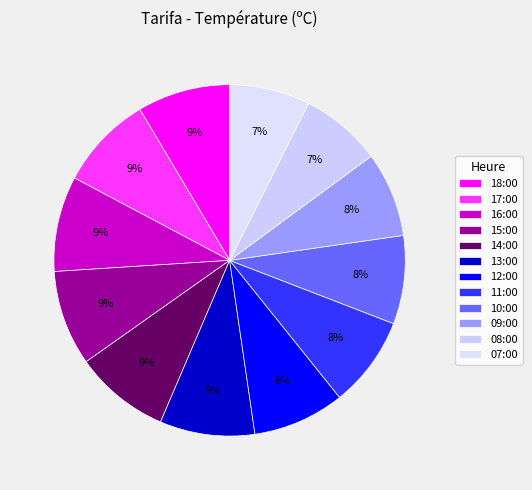

To the nearest percent, what is the average slice percentage?

8%